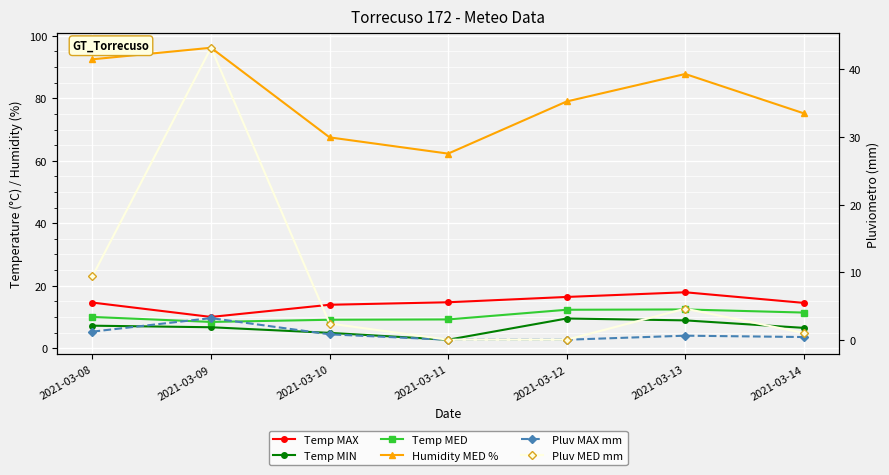

What is the sum of all Temp MIN values?

46.4